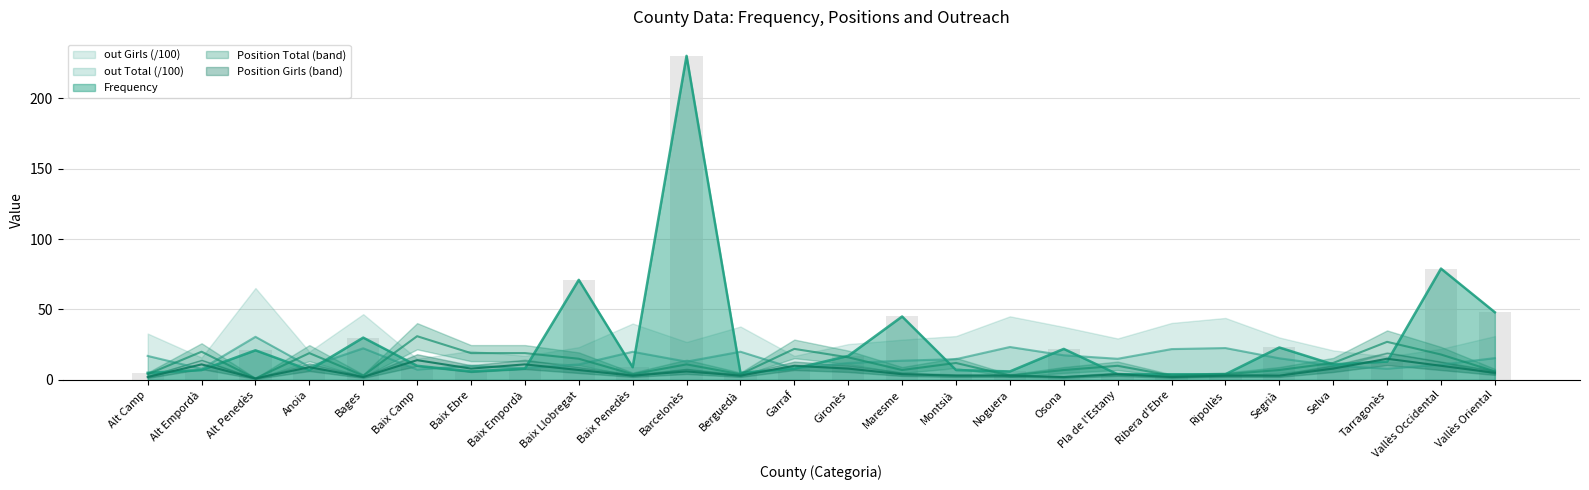

Which label corresponds to the smallest value in the chart?

Alt Penedès